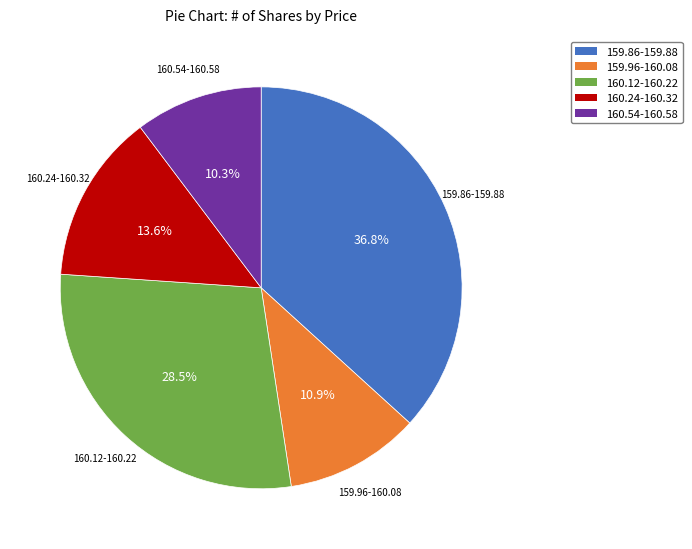

Do 160.24-160.32 and 159.86-159.88 together represent more than half of the pie?

Yes